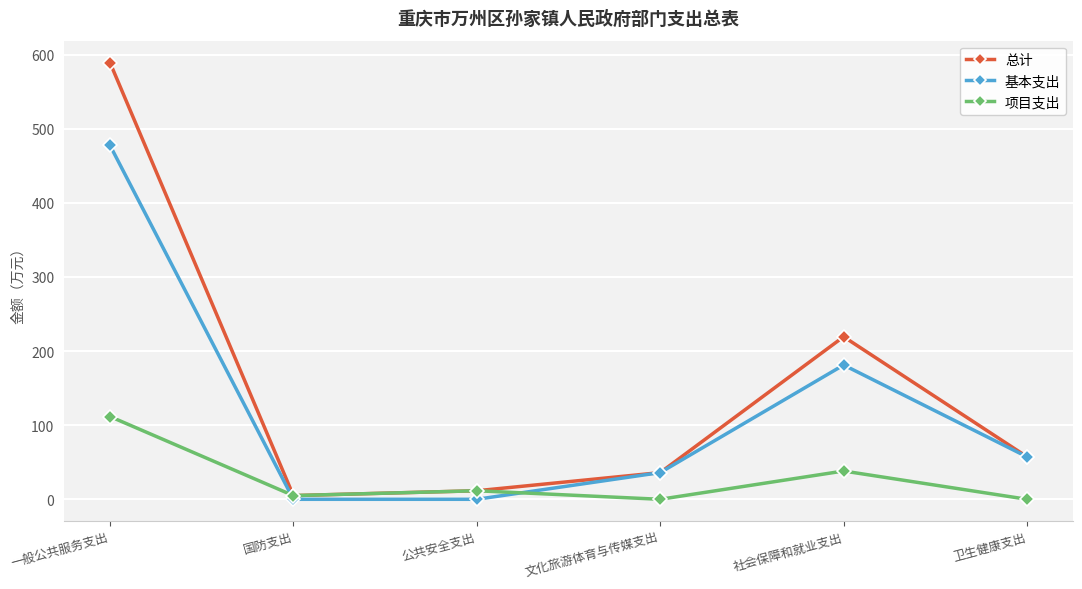

The value of 总计 at 社会保障和就业支出 is 219.3. True or false?

True